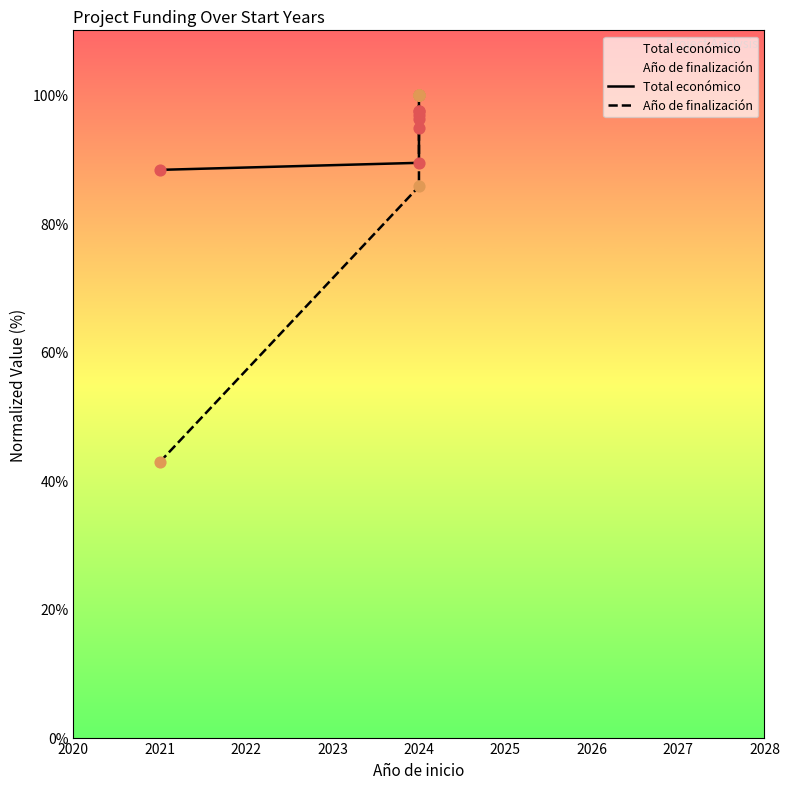

Which series has the largest total across all categories?

Total económico